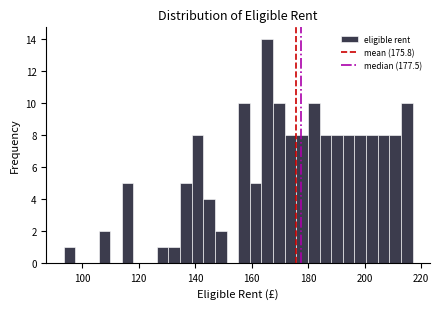

Around what value on the x-axis is the tallest bar? Give the approximate position of its centre, as read against the axis.

166